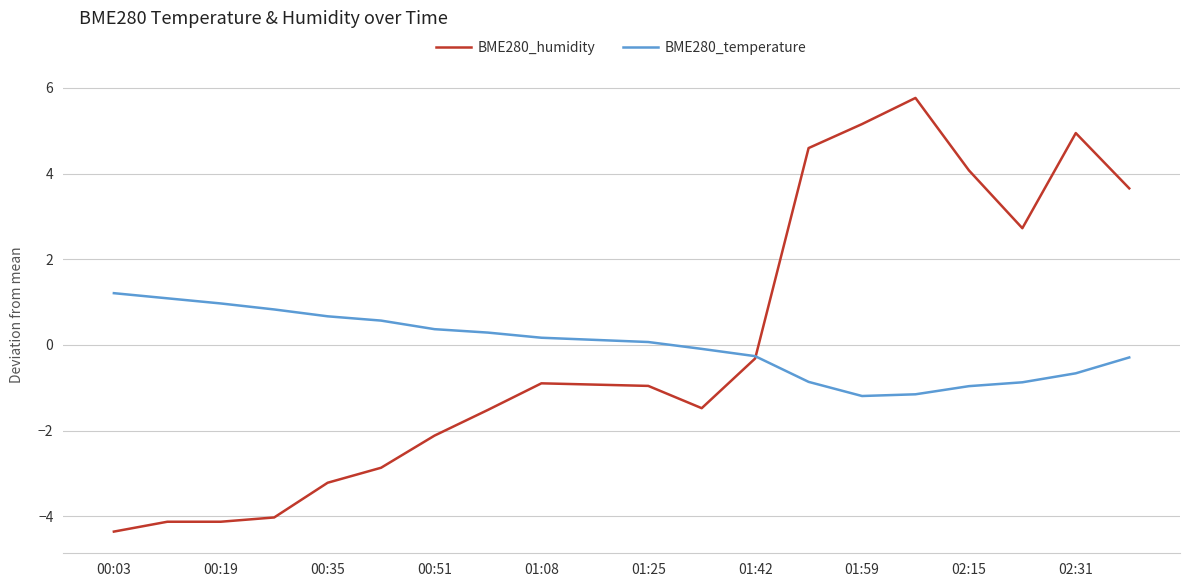

What is the minimum value for BME280_temperature?

-1.2